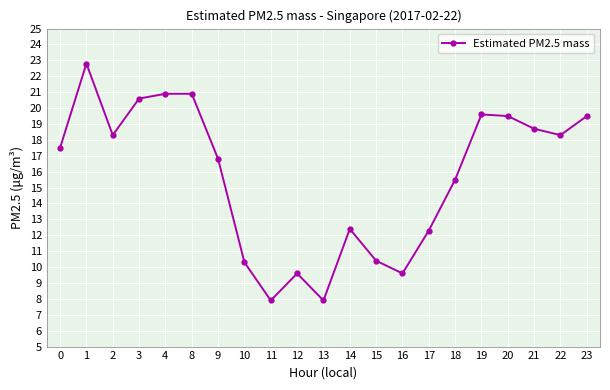

Reading right to left, list all the values displayed in this chart.

23=19.5	22=18.3	21=18.7	20=19.5	19=19.6	18=15.5	17=12.3	16=9.6	15=10.4	14=12.4	13=7.9	12=9.6	11=7.9	10=10.3	9=16.8	8=20.9	4=20.9	3=20.6	2=18.3	1=22.8	0=17.5